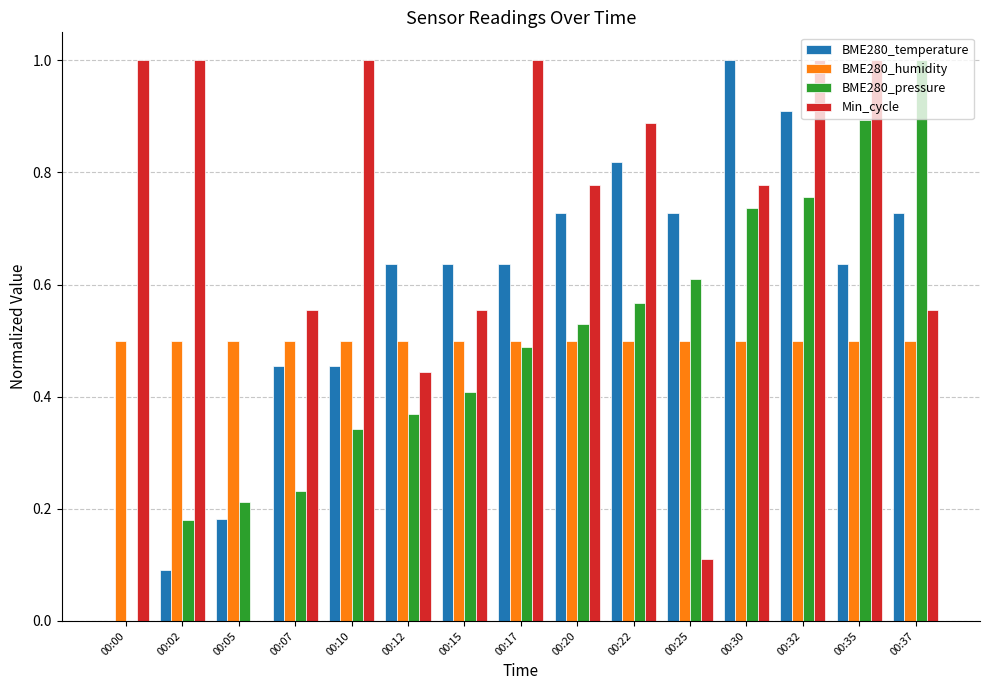

Is the value of BME280_pressure at 00:15 greater than the value of Min_cycle at 00:22?

No